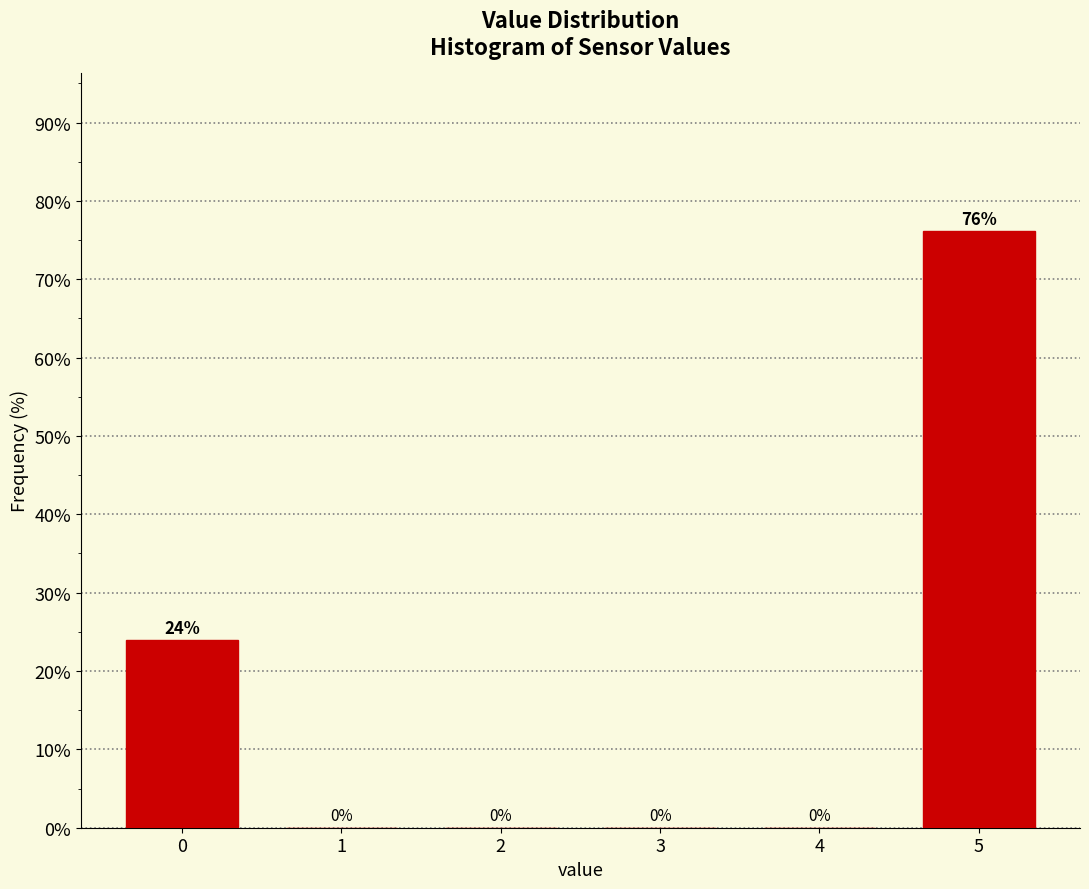

What is the maximum value shown in the chart?

76.1